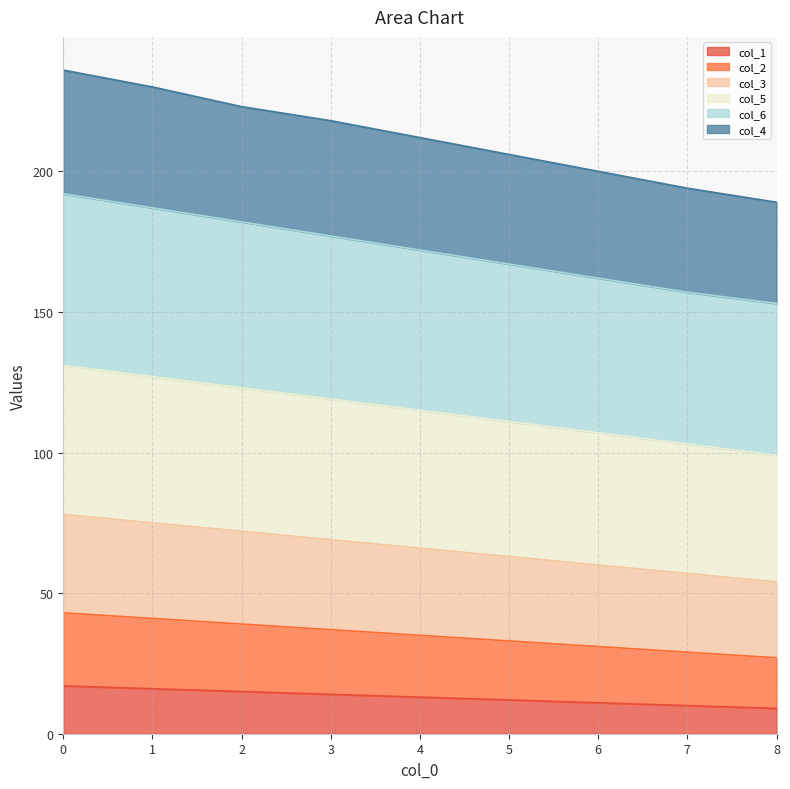

What are all the series names shown in the legend?

col_1, col_2, col_3, col_5, col_6, col_4